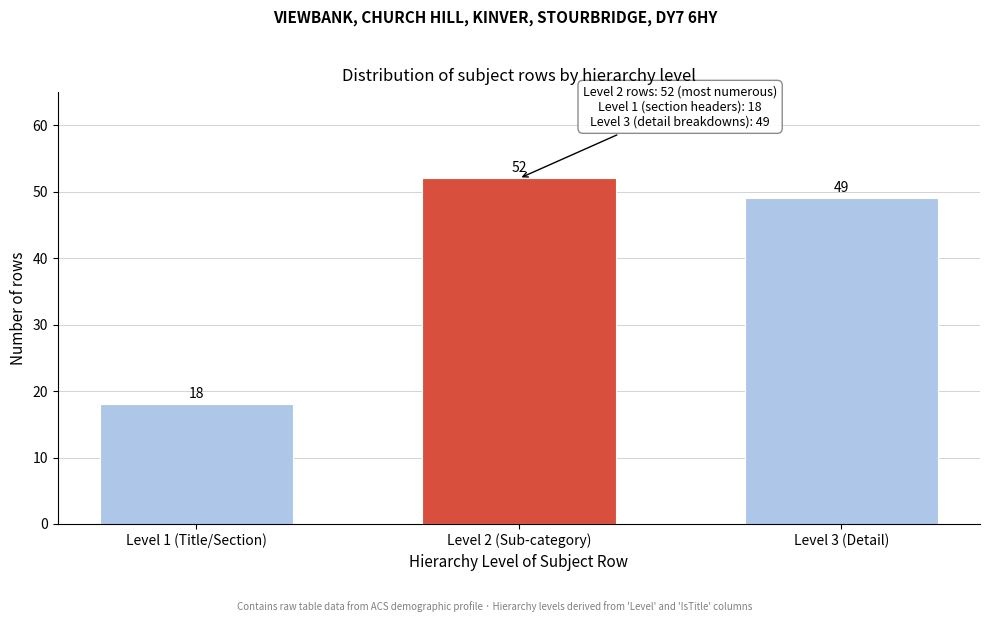

Reading left to right, list all the values displayed in this chart.

18	52	49